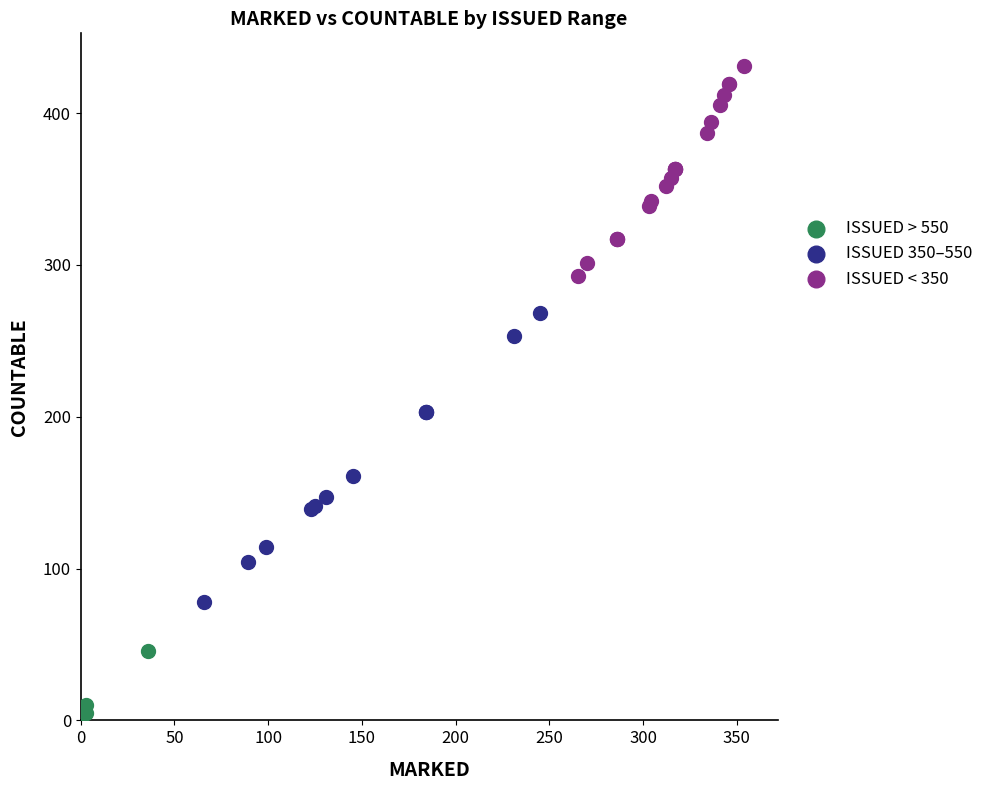

Which series contains the highest Y value?

ISSUED < 350